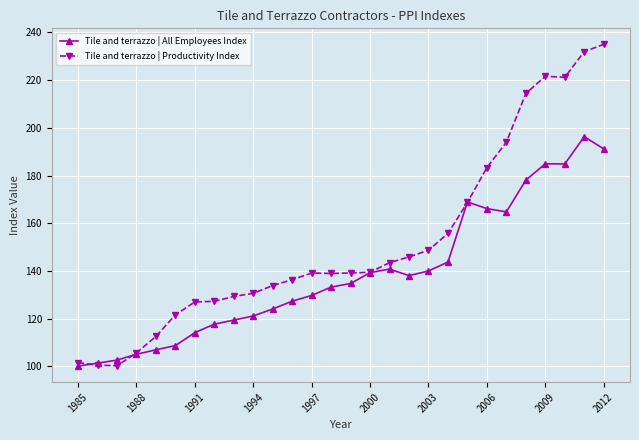

Which series has the largest range (max minus min)?

Tile and terrazzo | Productivity Index